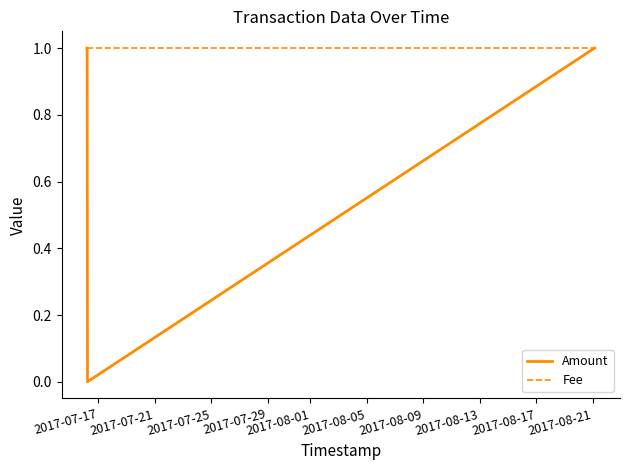

Rank the series by their average value, from lowest to highest.

Amount, Fee